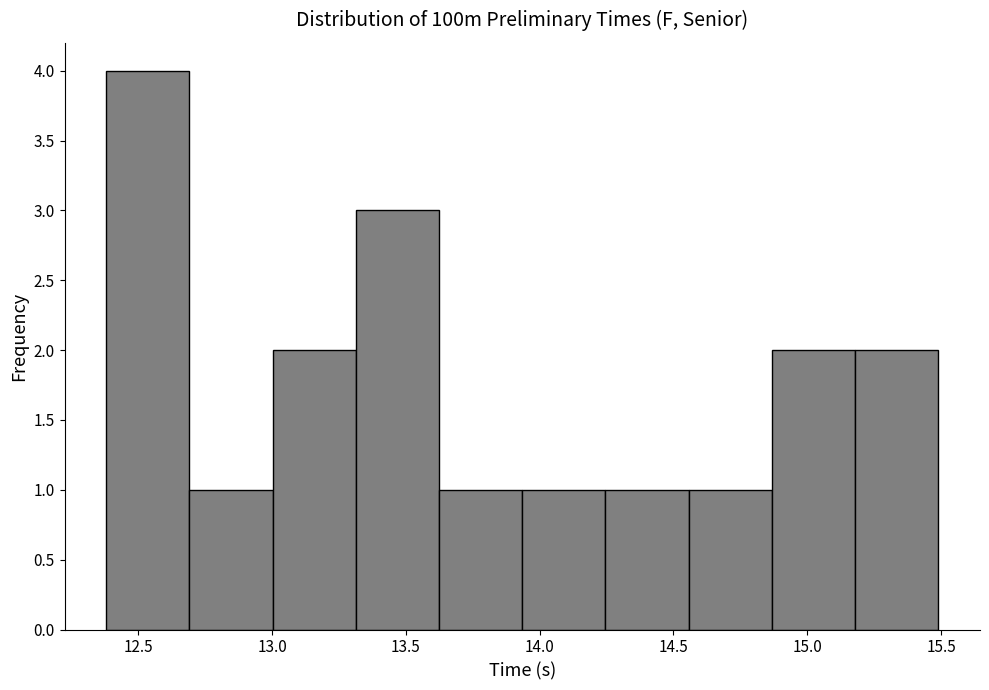

Which range on the x-axis has the tallest bar?

12.40 to 12.70